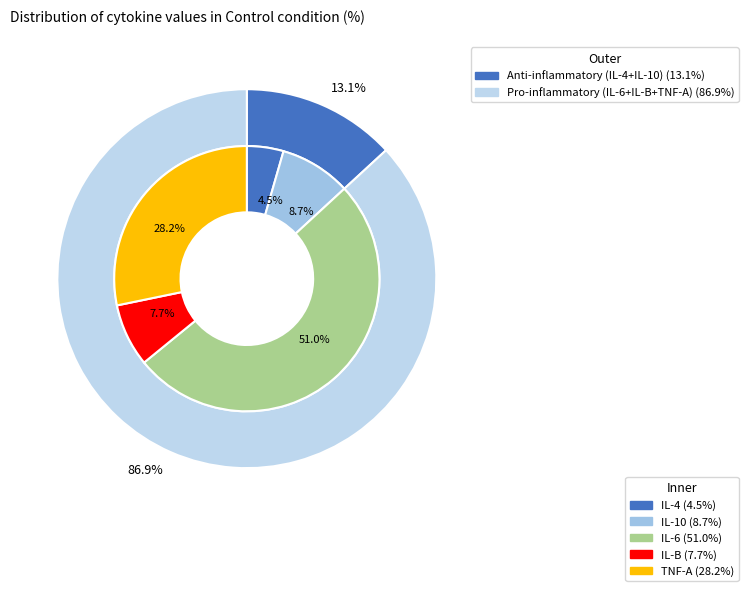

Is there a majority slice in this chart?

Yes